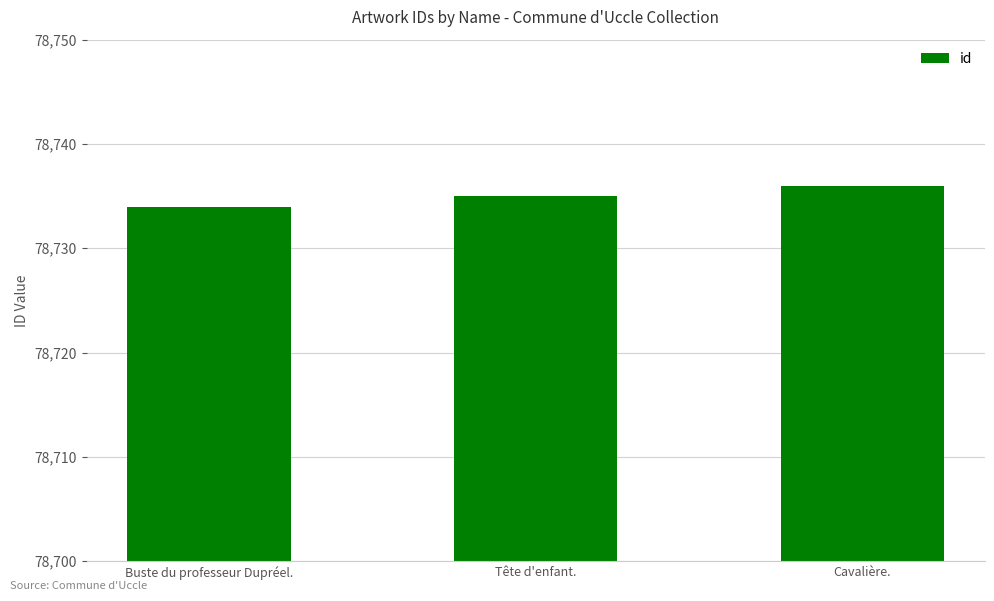

List the labels in order of value, largest first.

Cavalière., Tête d'enfant., Buste du professeur Dupréel.